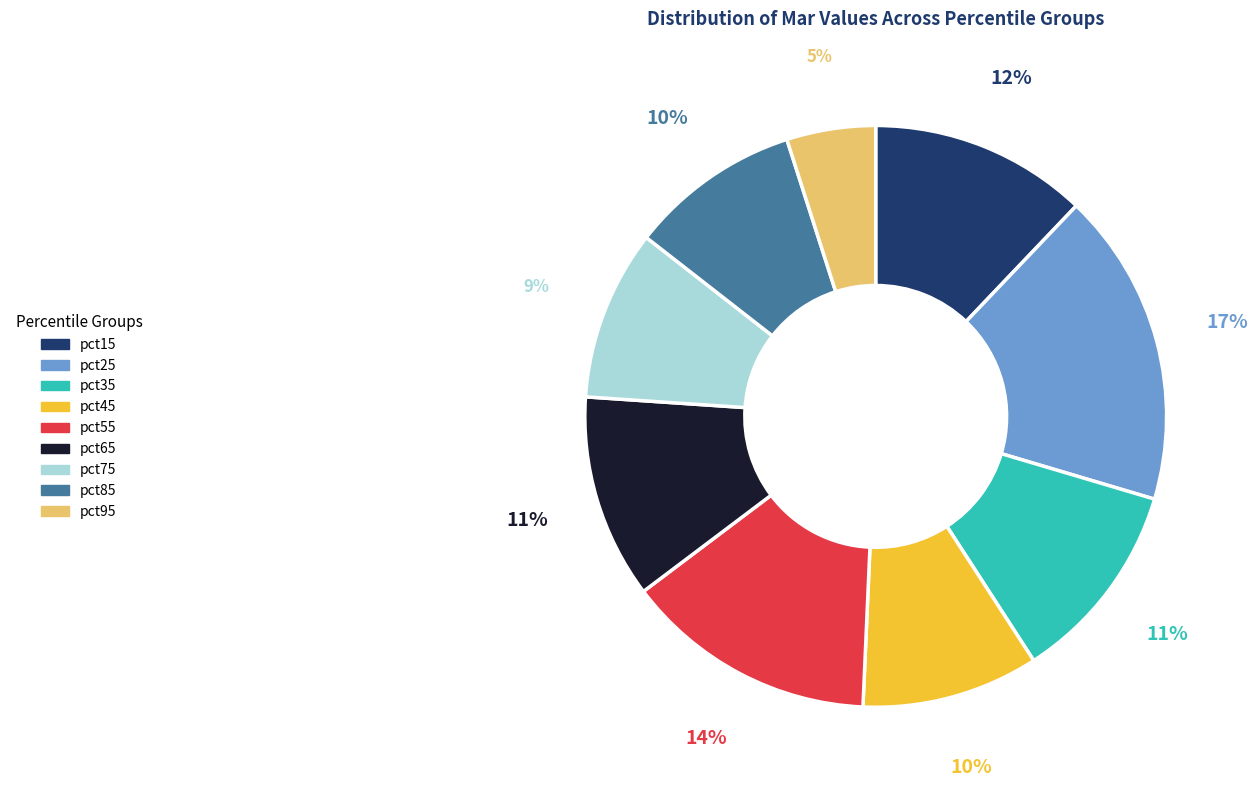

To the nearest percent, what is the difference between the pct25 and pct35 slice percentages?

6%